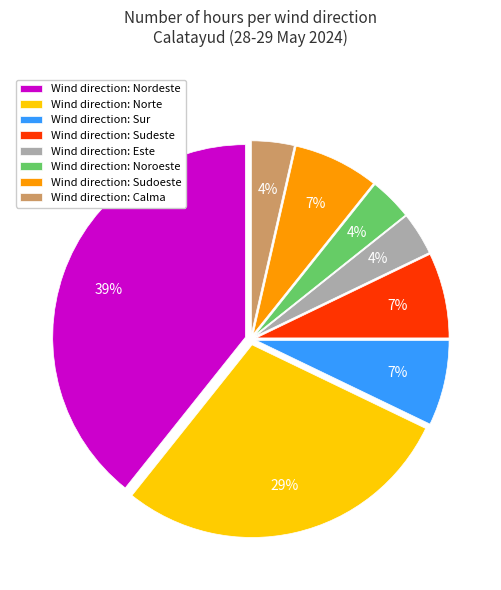

To the nearest percent, what is the average slice percentage?

12%